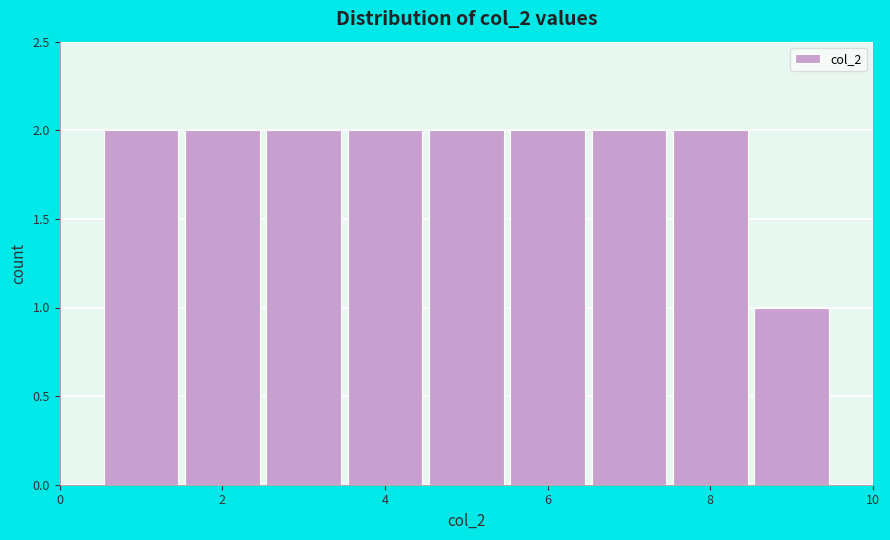

How tall is the bar that spans 8.5 to 9.5 on the x-axis? Neither the bar edges nor the heights are printed on the chart, so give them approximately, as read against the axes.

1